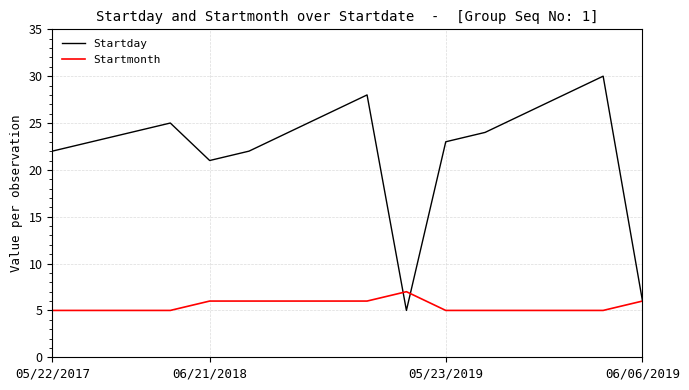

Which series has the widest spread of values?

Startday